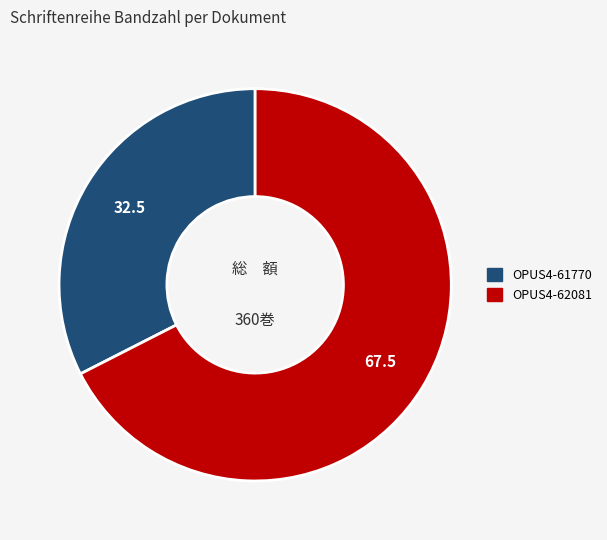

Combined, do OPUS4-61770 and OPUS4-62081 account for over 50%?

Yes